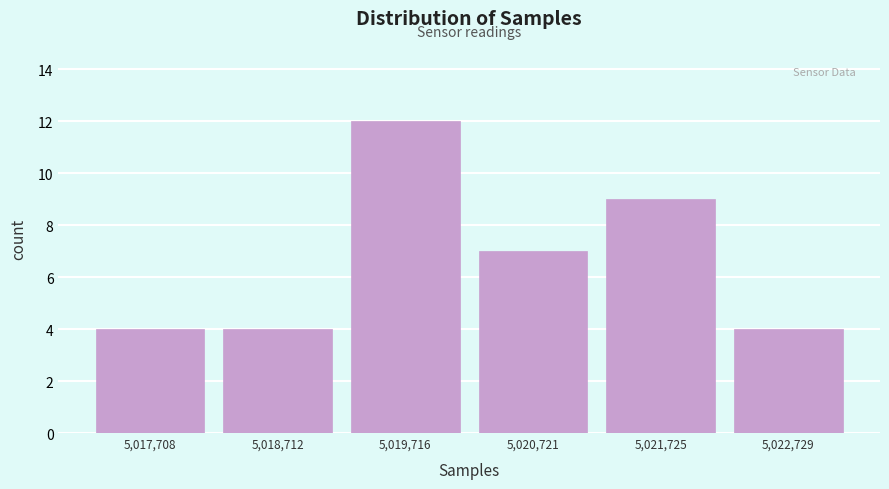

Which range on the x-axis has the tallest bar?

5019200 to 5020200